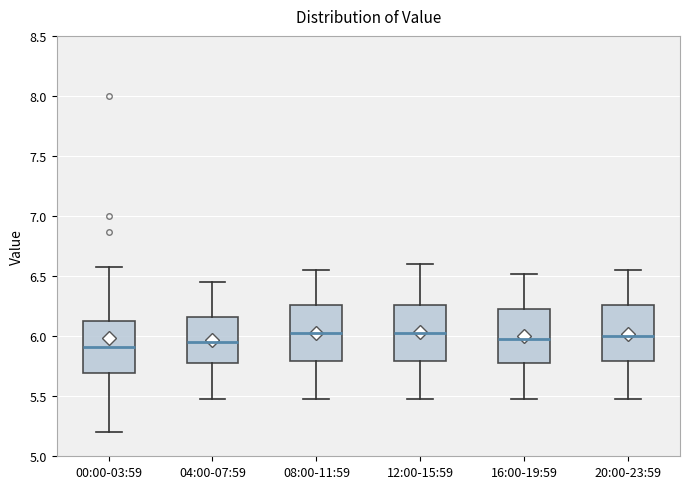

Where is the lower edge of the box for 20:00-23:59 on the y-axis? The values are not printed on the chart, so give them approximately, as read against the axis.

5.80